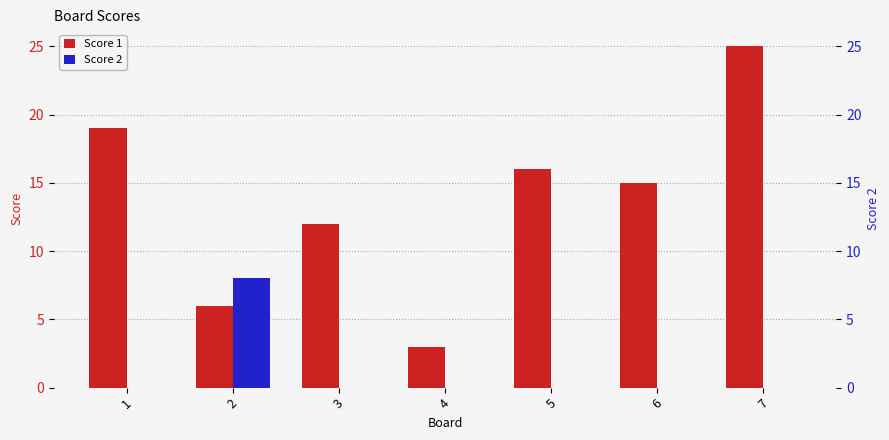

Rank the categories by Score 2 value from highest to lowest.

2, 1, 3, 4, 5, 6, 7